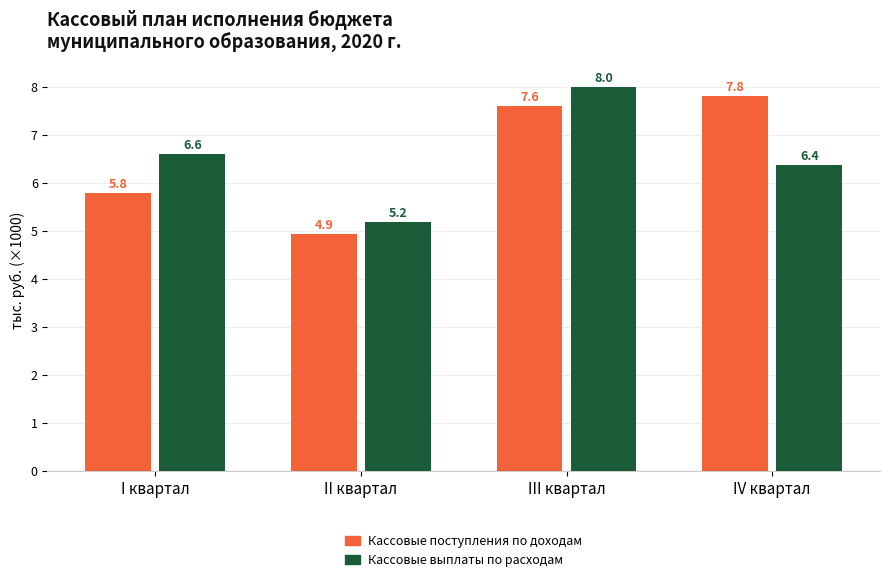

Are the bars horizontal?

No